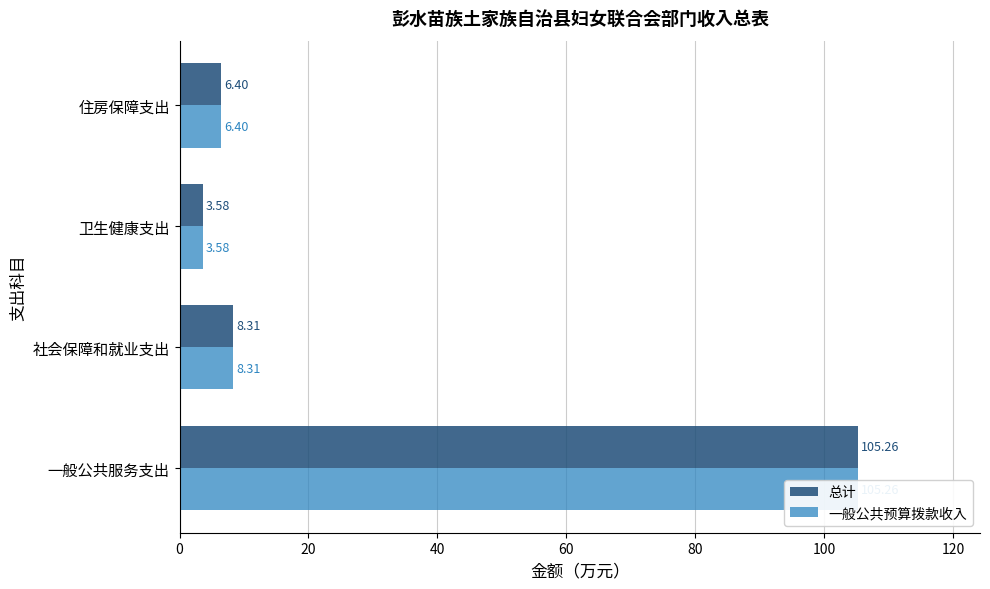

Reading left to right, what are all the values shown in this chart?

总计: 105.3	8.3	3.6	6.4
一般公共预算拨款收入: 105.3	8.3	3.6	6.4